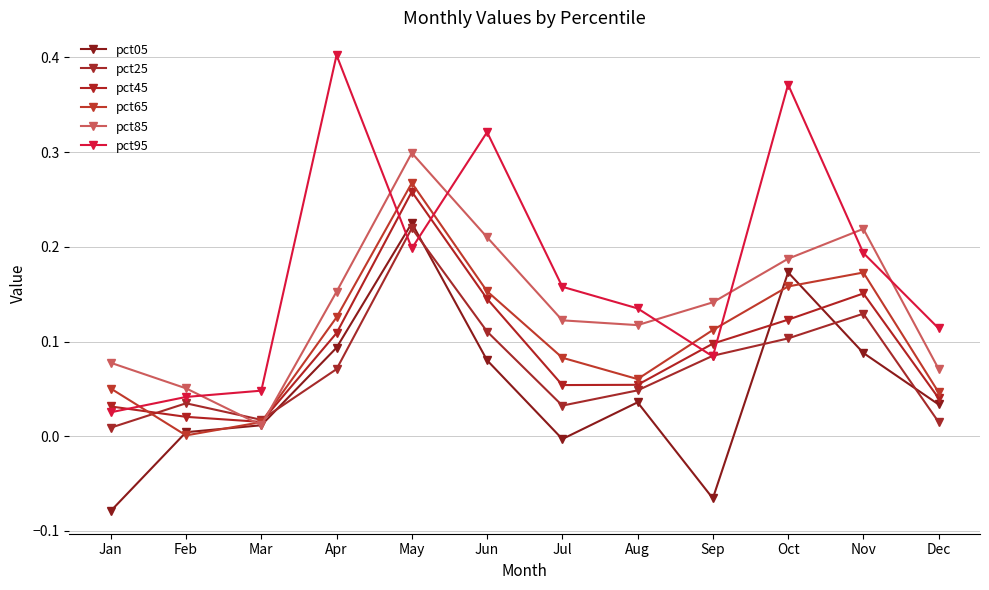

What are all the series names shown in the legend?

pct05, pct25, pct45, pct65, pct85, pct95